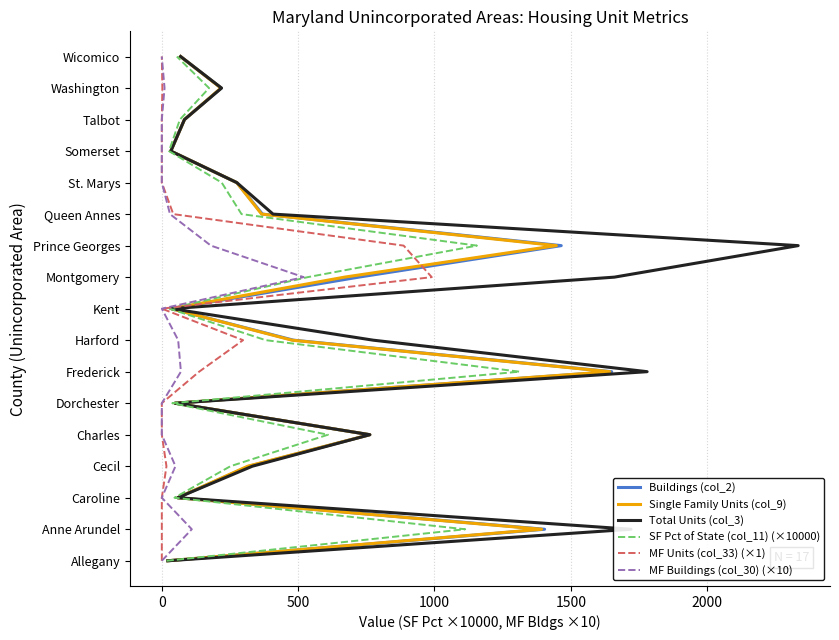

What are all the series names shown in the legend?

Buildings (col_2), Single Family Units (col_9), Total Units (col_3), SF Pct of State (col_11) (×10000), MF Units (col_33) (×1), MF Buildings (col_30) (×10)